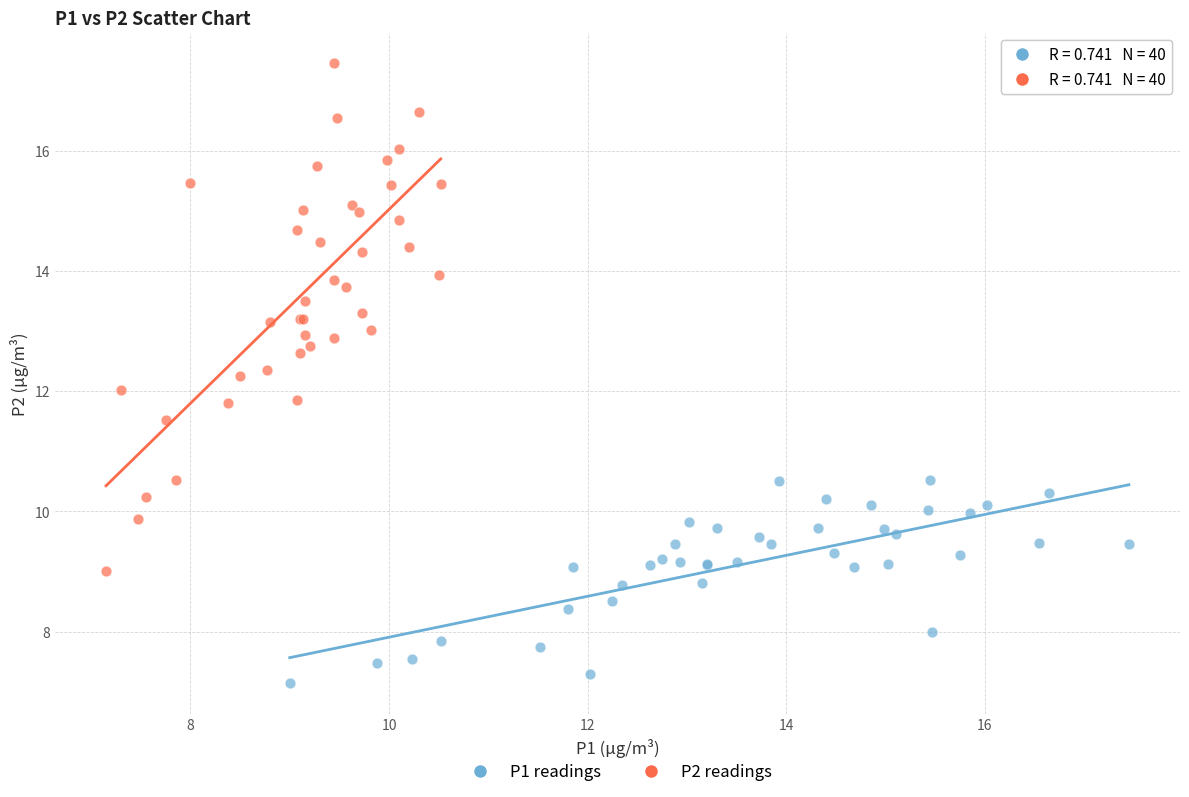

Which series has the largest Y range (max minus min)?

P2 readings